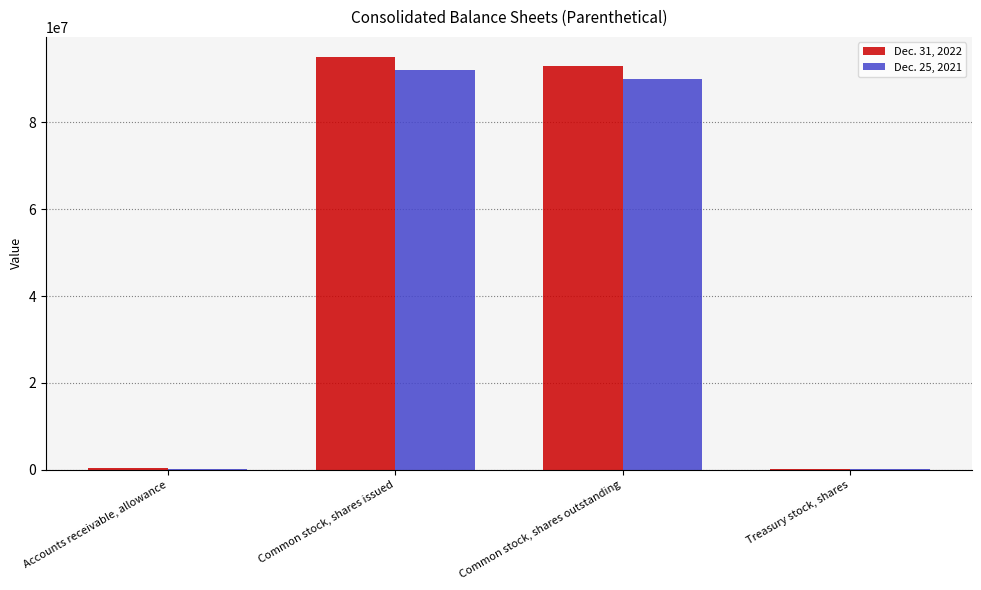

At which category is the sum across all series the highest?

Common stock, shares issued